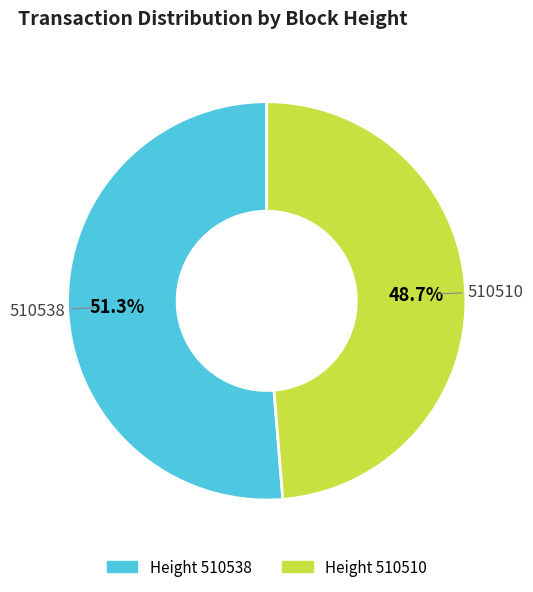

Is there any slice that represents more than half of the pie?

Yes